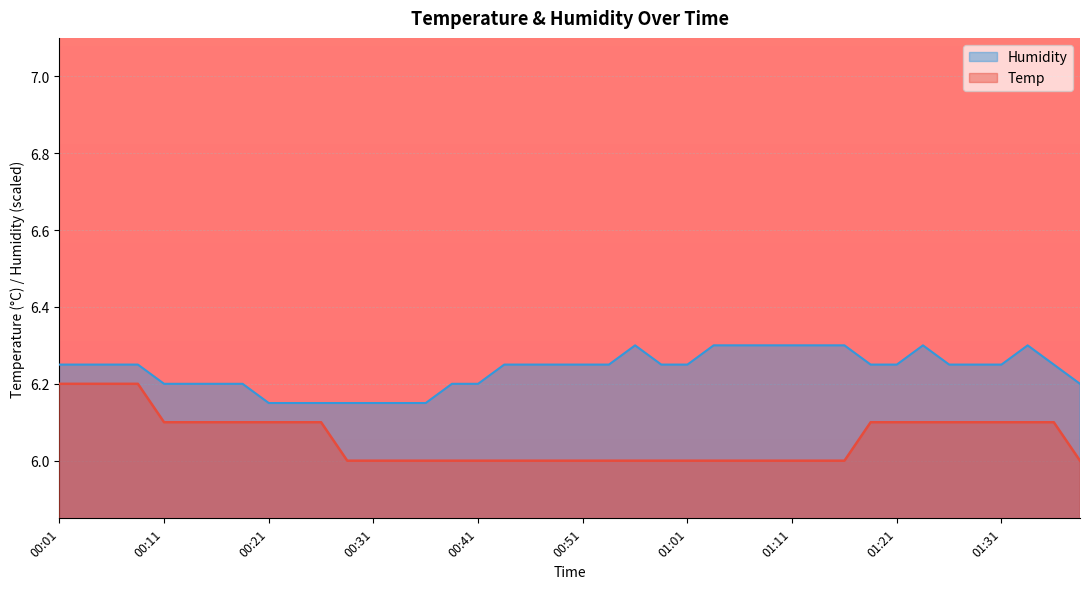

True or false: Humidity and Temp cross at least once.

False